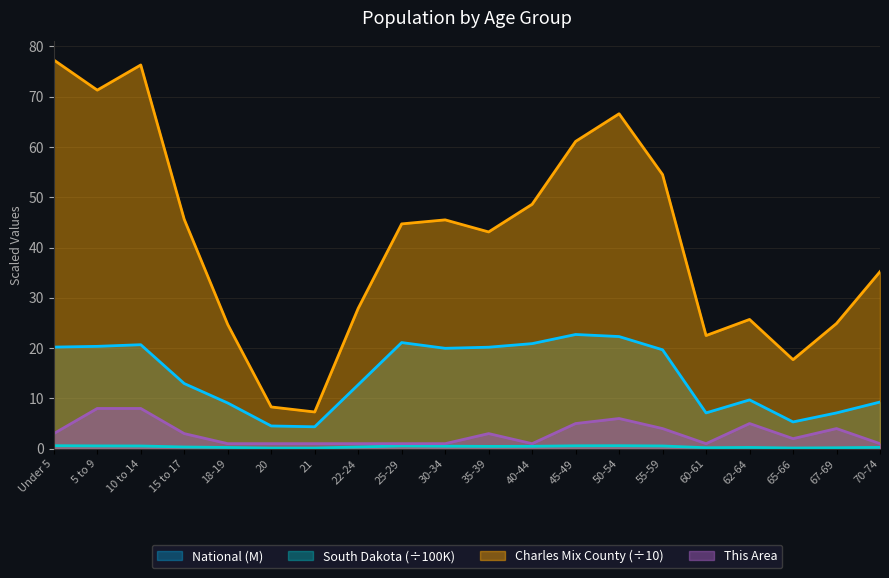

Reading left to right, list all the values displayed in this chart.

This Area: 3.0	8.0	8.0	3.0	1.0	1.0	1.0	1.0	1.0	1.0	3.0	1.0	5.0	6.0	4.0	1.0	5.0	2.0	4.0	1.0
Charles Mix County: 77.3	71.3	76.3	45.6	24.7	8.3	7.3	27.9	44.7	45.5	43.1	48.6	61.1	66.6	54.5	22.5	25.7	17.7	24.9	35.2
South Dakota: 0.6	0.6	0.5	0.3	0.2	0.1	0.1	0.3	0.6	0.5	0.5	0.5	0.6	0.6	0.5	0.2	0.2	0.1	0.2	0.3
National: 20.2	20.3	20.7	13.0	9.1	4.5	4.4	12.7	21.1	20.0	20.2	20.9	22.7	22.3	19.7	7.1	9.7	5.3	7.1	9.3